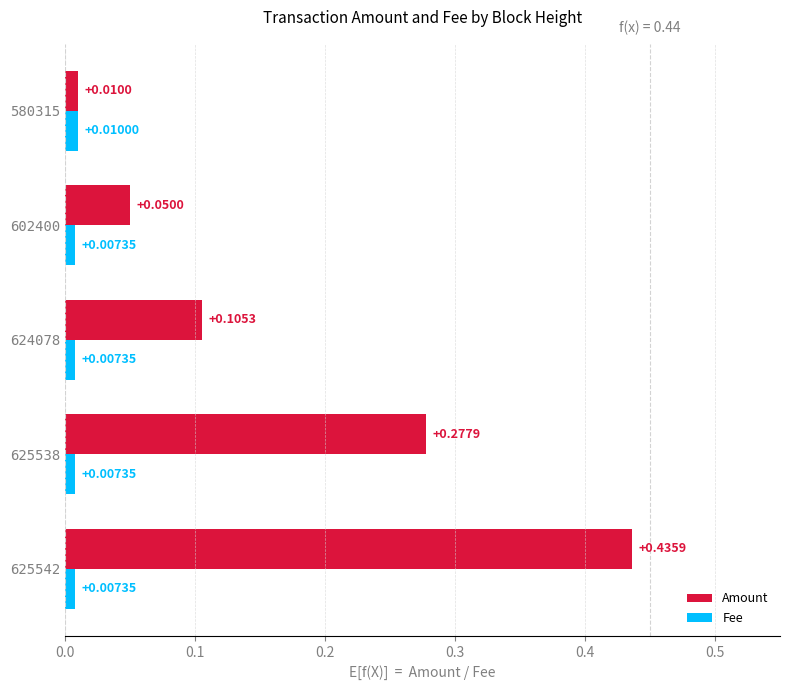

List the series in order of their peak value, highest first.

Amount, Fee